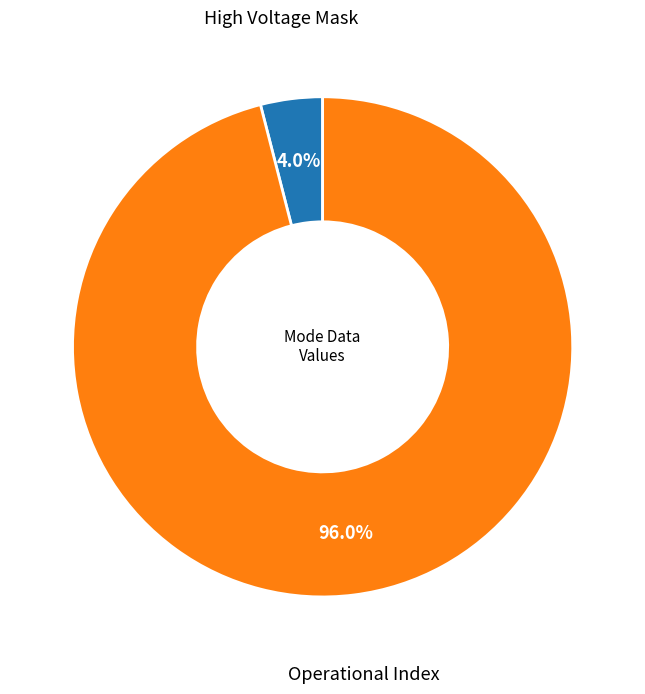

Which category has the smallest portion of the pie?

High Voltage Mask